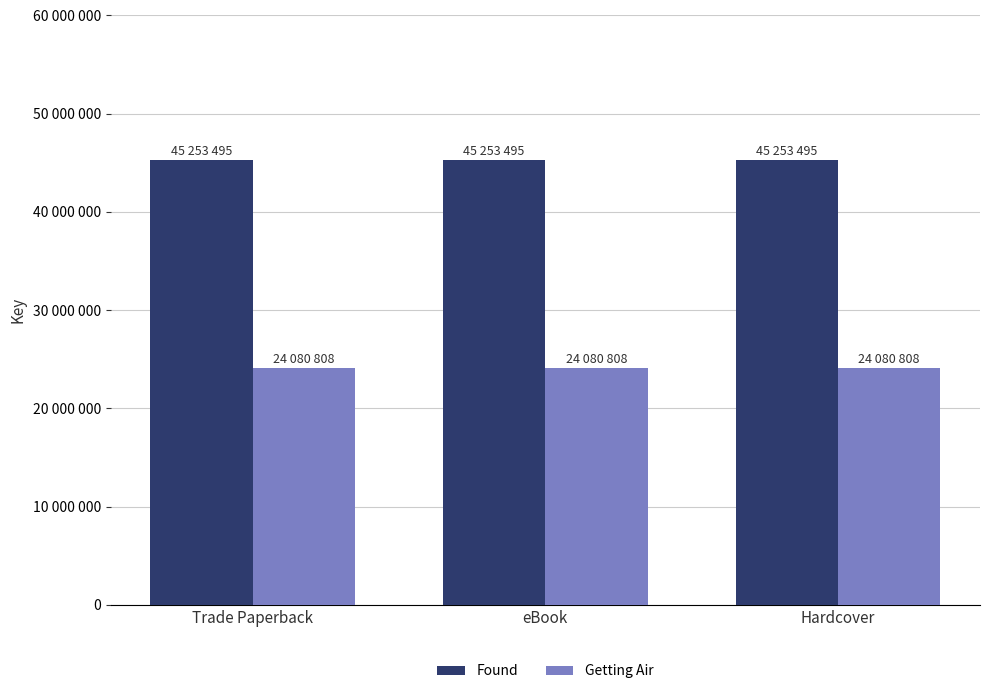

Is it true that Found equals 45253495 at Hardcover?

True